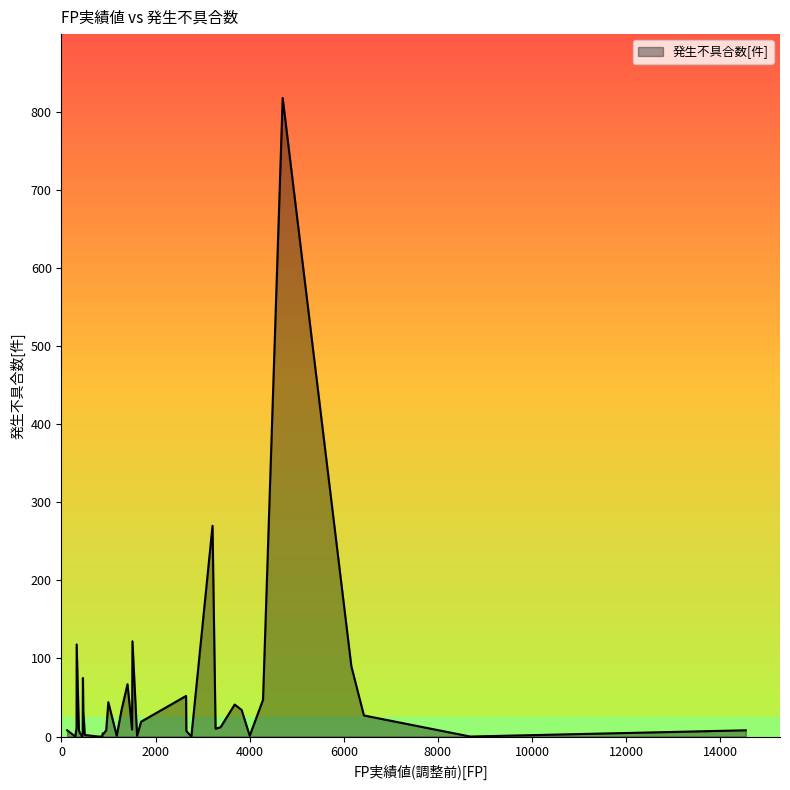

What is the maximum value shown in the chart?

818